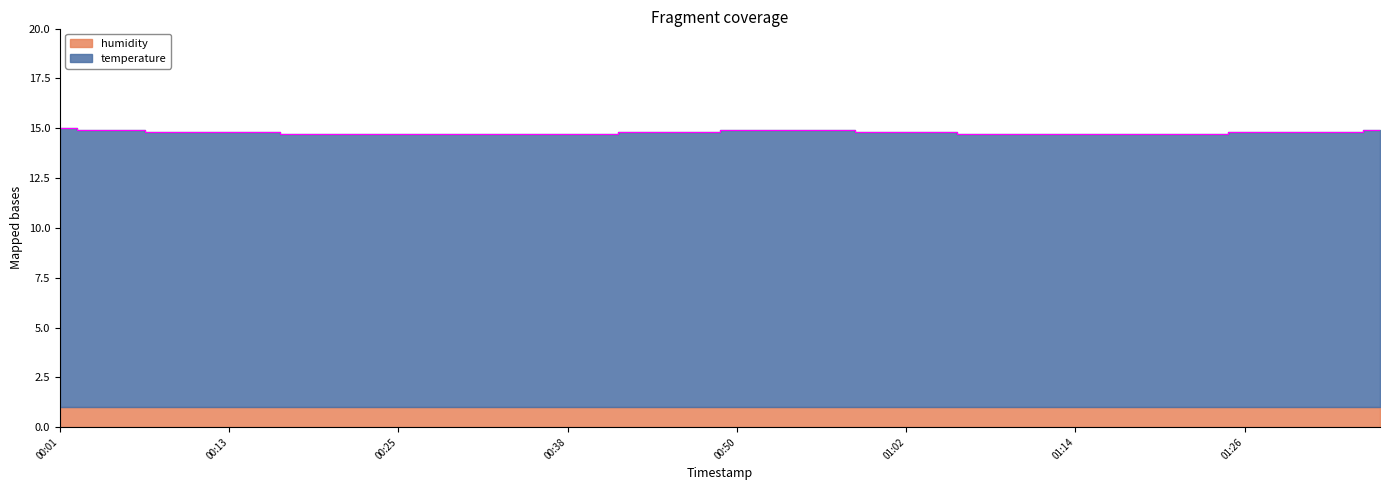

What is the sum of all values?

591.1